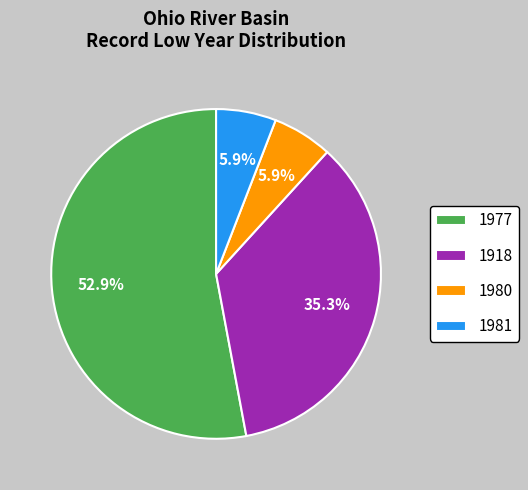

Is there any slice that represents more than half of the pie?

Yes